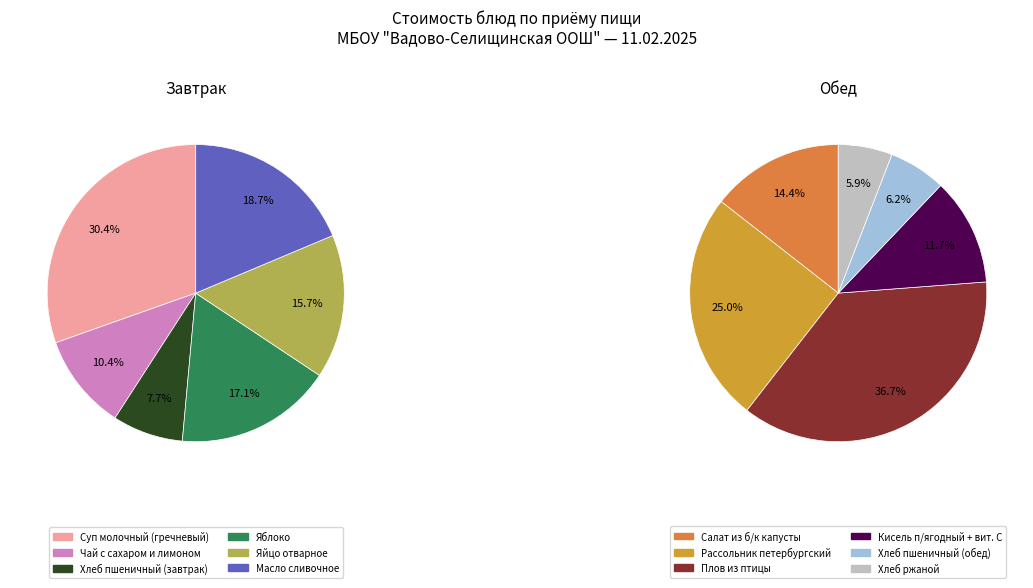

How many segments does this pie chart have?

12